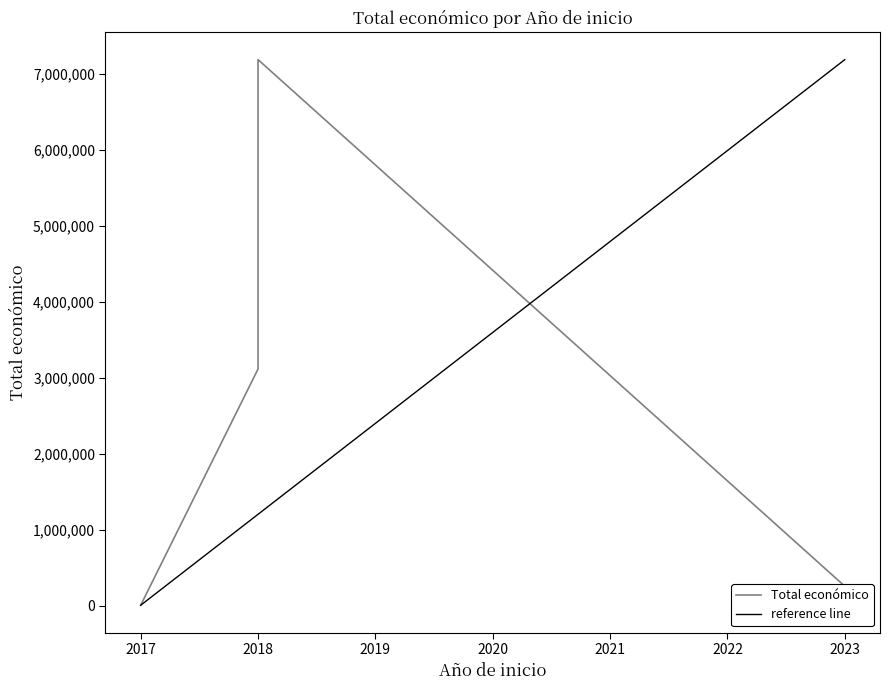

Is it true that the value at 2023 is 75513?

False